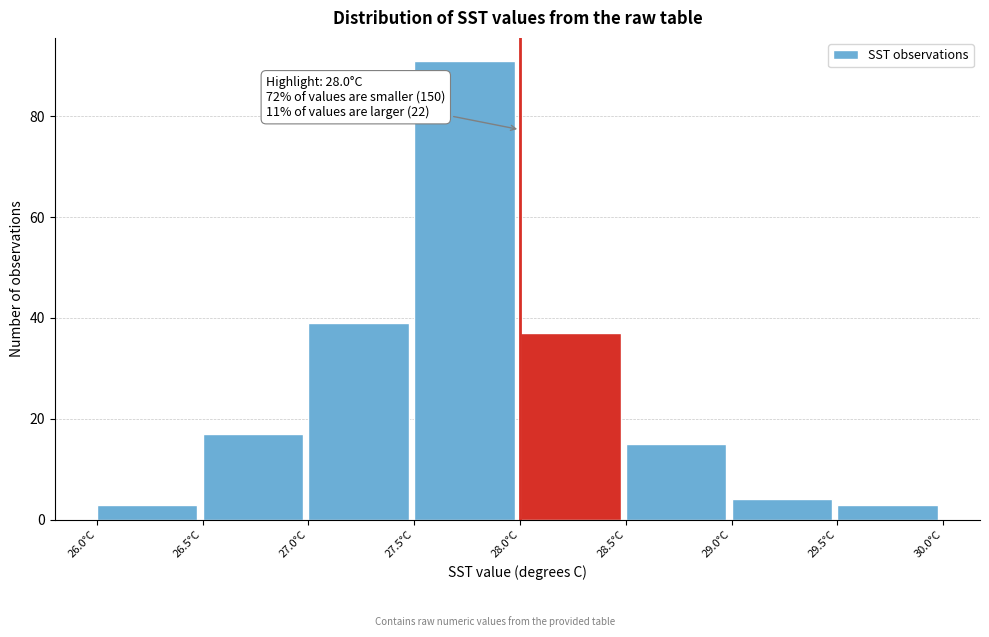

Which range on the x-axis has the tallest bar?

27.5 to 28.0